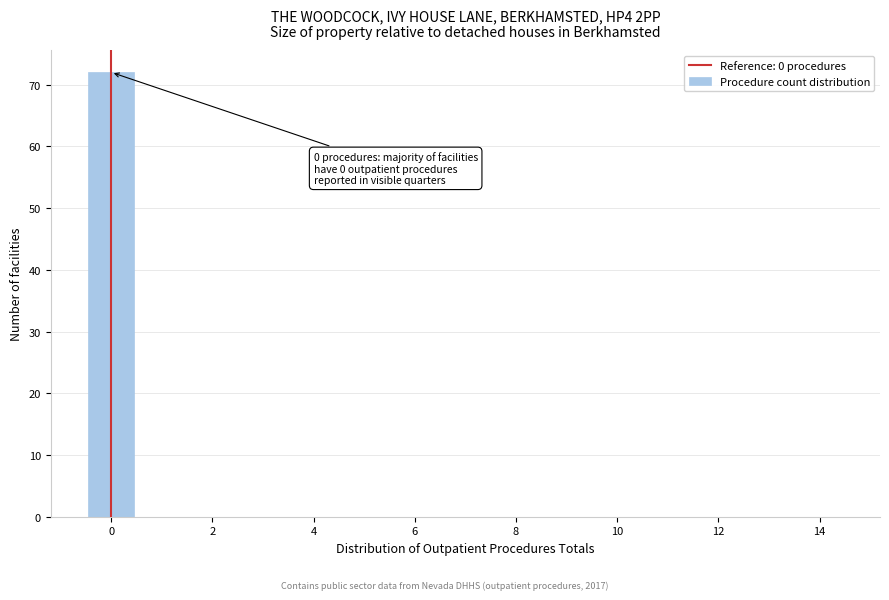

Which range on the x-axis has the tallest bar?

-0.5 to 0.5